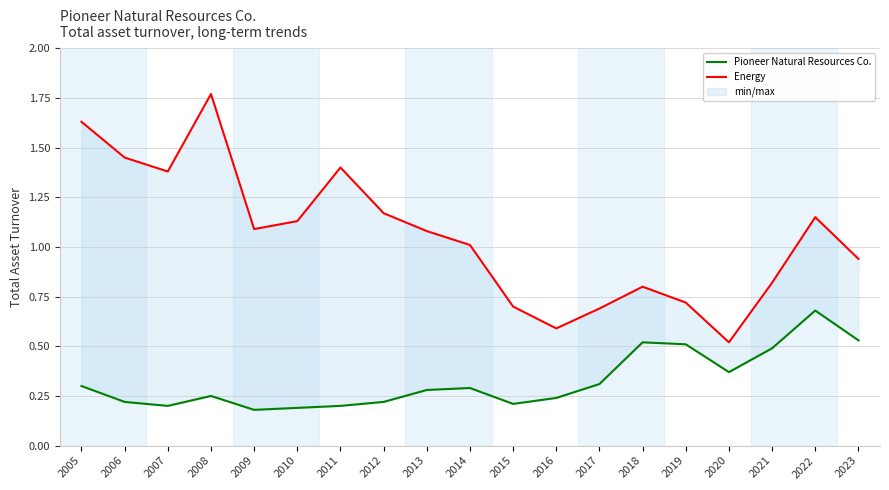

What is the value of the Pioneer Natural Resources Co. point at the 18th from the left?

0.7